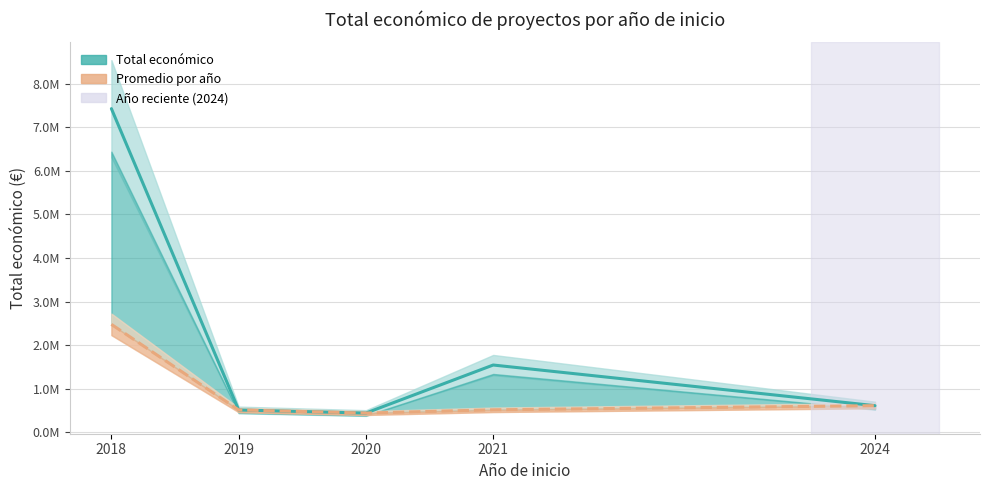

What is the smallest value displayed?

344243